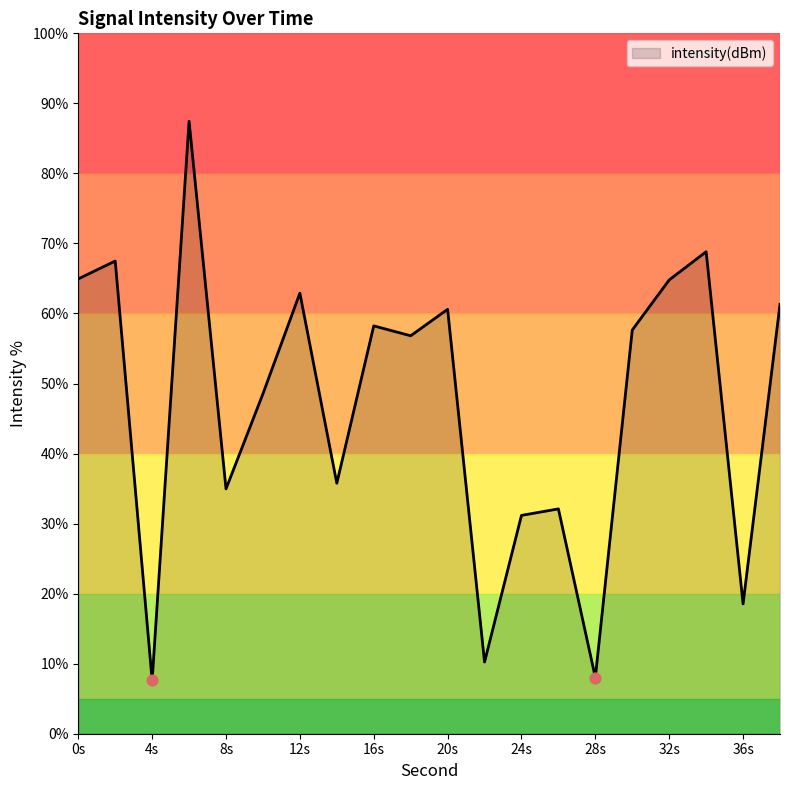

What is the smallest value displayed?

7.6